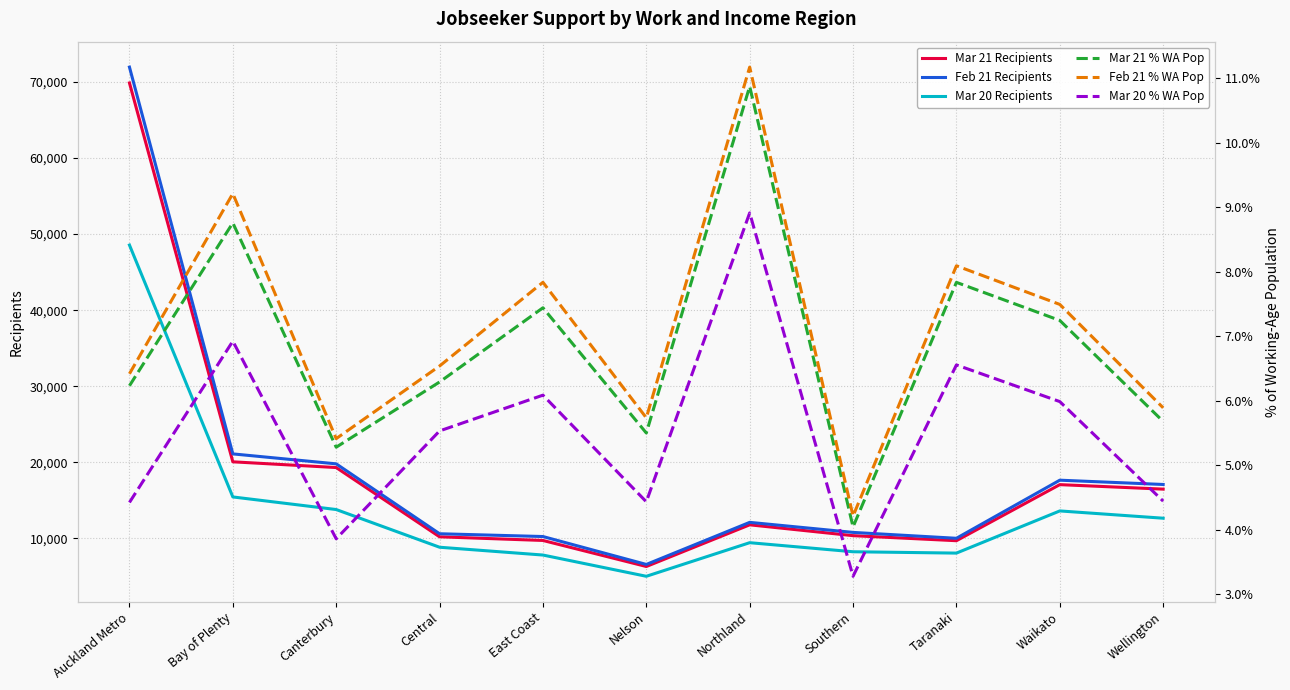

Count the number of categories in the chart.

11